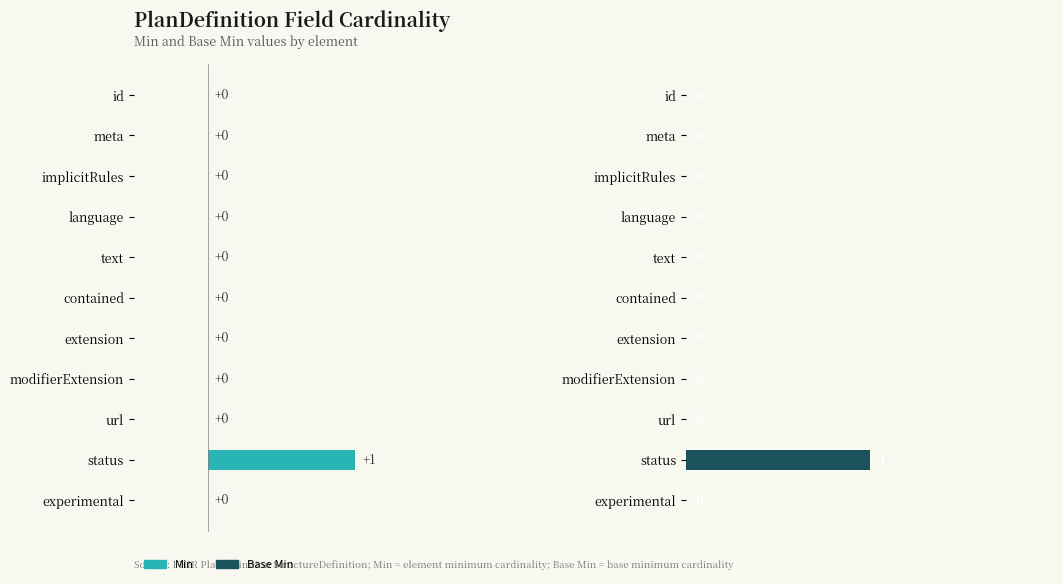

At which category is the sum across all series the highest?

9